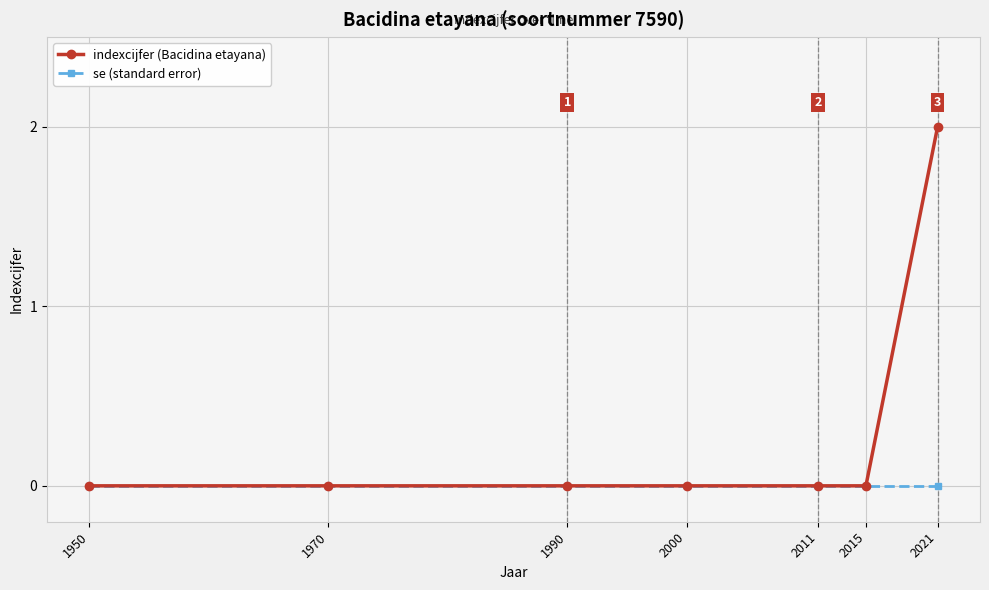

At 2021, list the series in order from largest to smallest.

indexcijfer (Bacidina etayana), se (standard error)